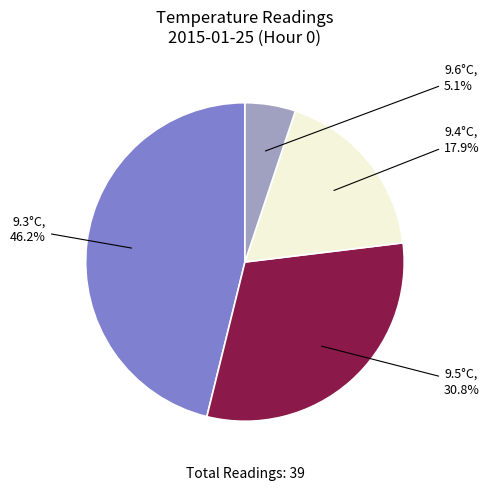

Between 9.6°C and 9.3°C, which is larger?

9.3°C